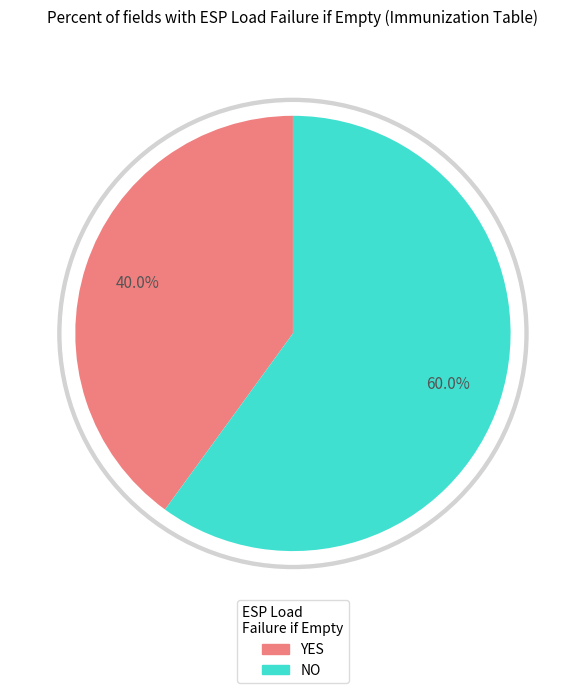

How many segments does this pie chart have?

2